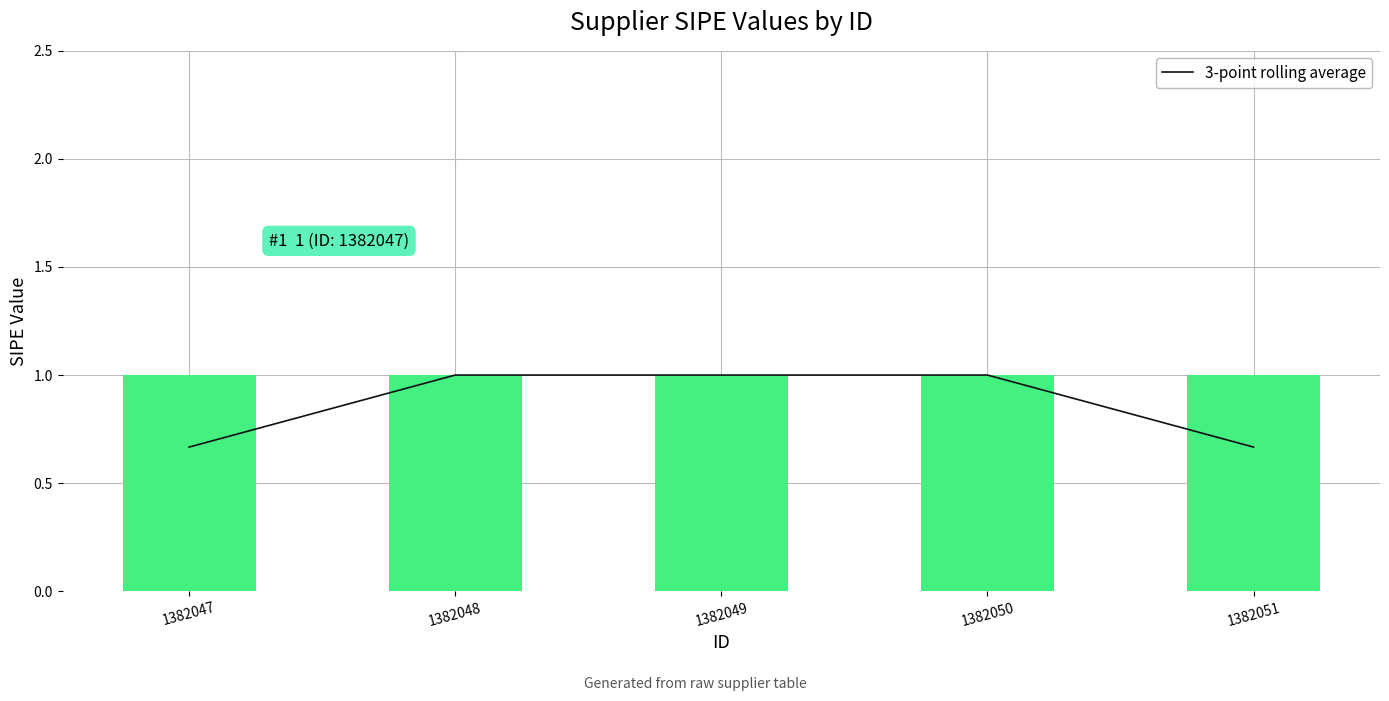

The chart shows a value of 1.0 at 1382048. True or false?

True